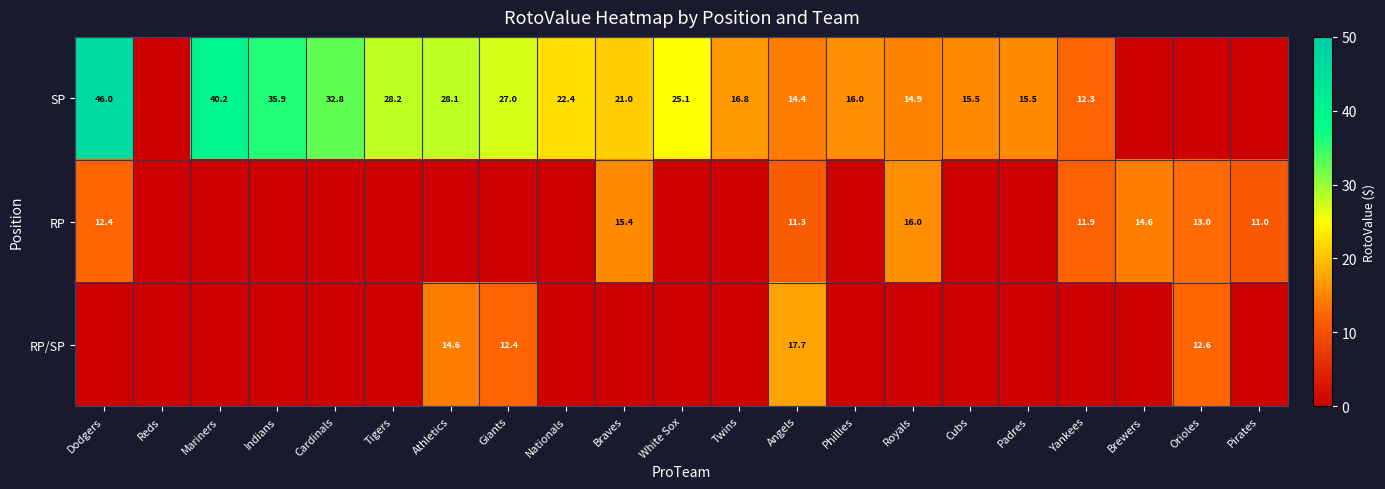

What is the sum of the SP values at Cubs and Indians?

51.4